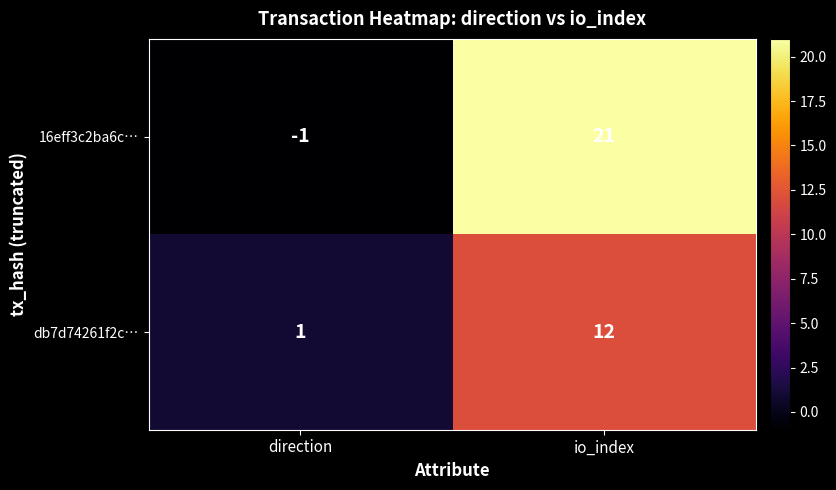

What is the sum of the db7d74261f2c… values at io_index and direction?

13